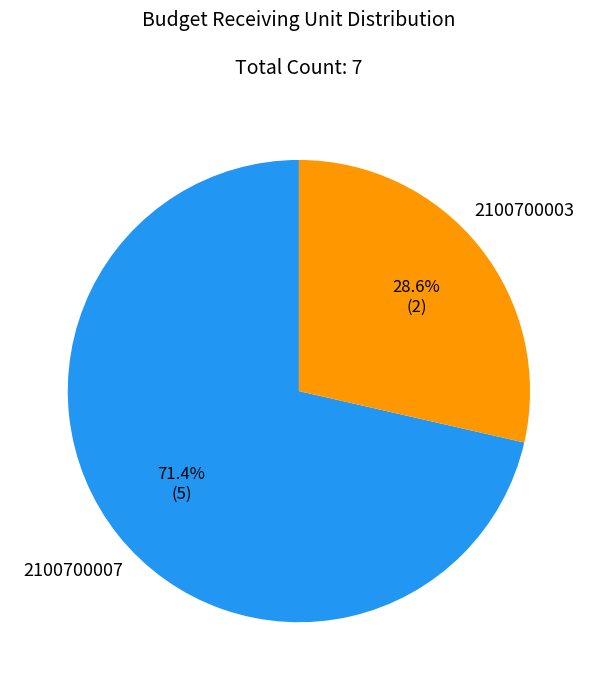

Is there any slice that represents more than half of the pie?

Yes